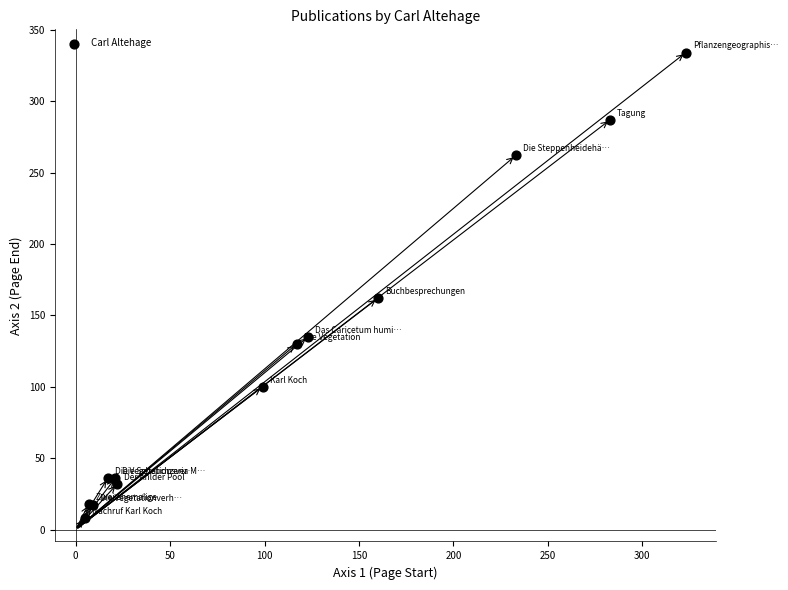

What Y value in the scatter plot is closest to 171?

162